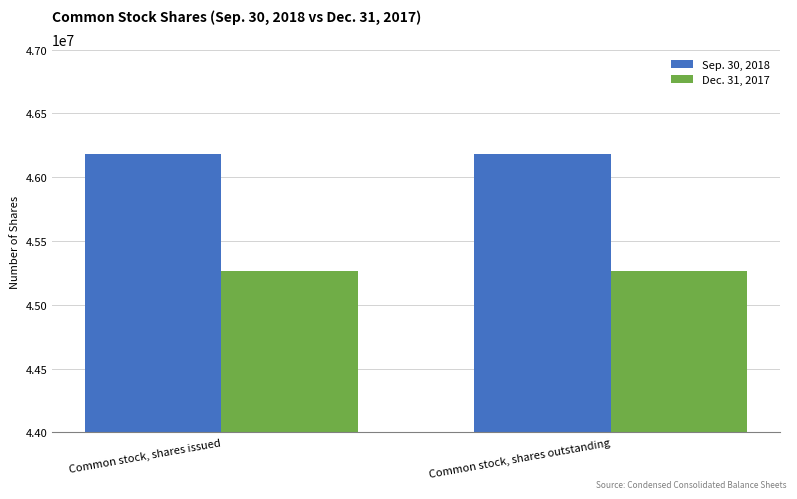

How many distinct data groups are displayed?

2